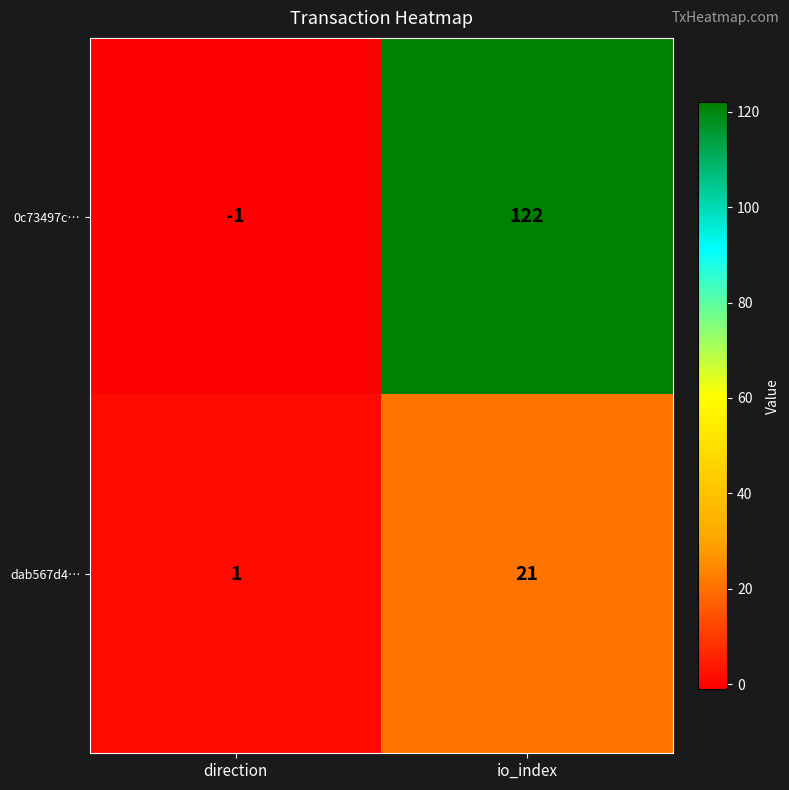

Reading right to left, what are all the values shown in this chart?

0c73497c…: io_index=122	direction=-1
dab567d4…: io_index=21	direction=1